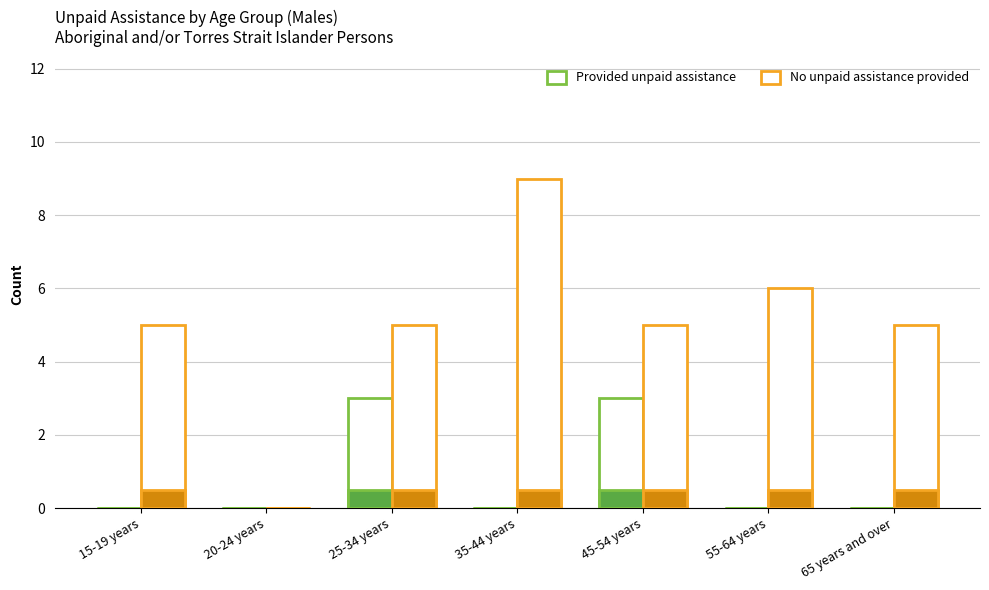

What is the label of the 4th bar from the right?

35-44 years